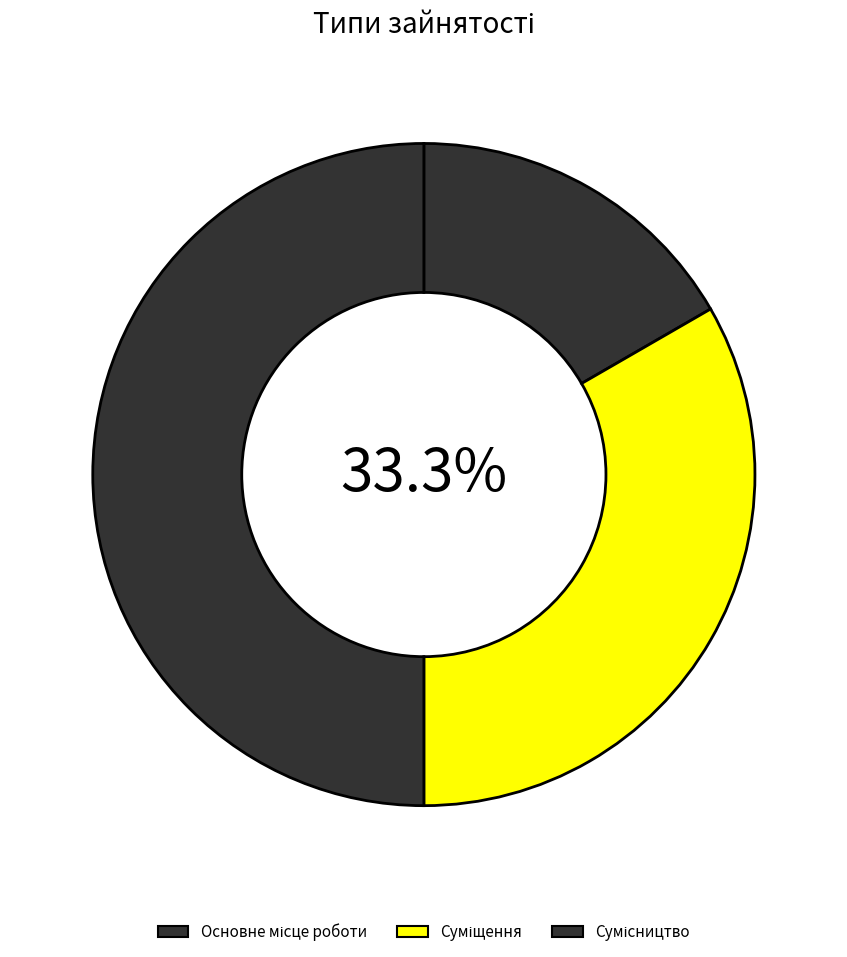

How many slices are in this pie chart?

3